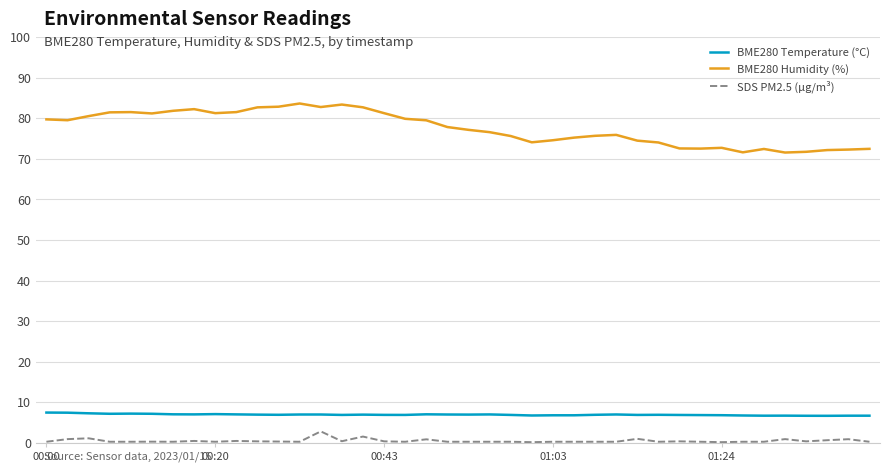

True or false: BME280 Humidity (%) and SDS PM2.5 (µg/m³) cross at least once.

False